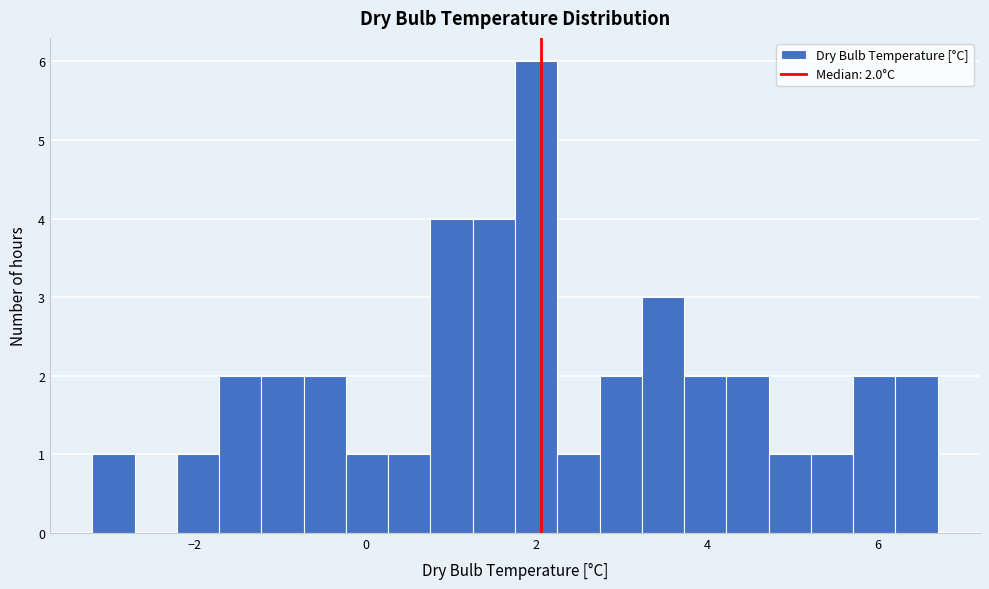

Around what value on the x-axis is the tallest bar? Give the approximate position of its centre, as read against the axis.

2.0